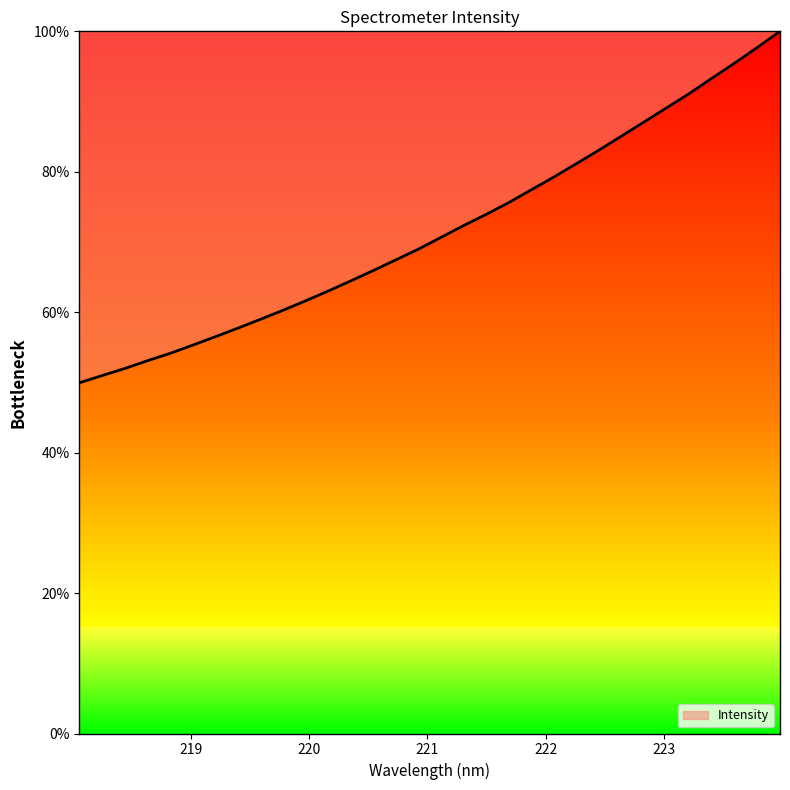

What is the difference between the maximum and minimum values?

50.1